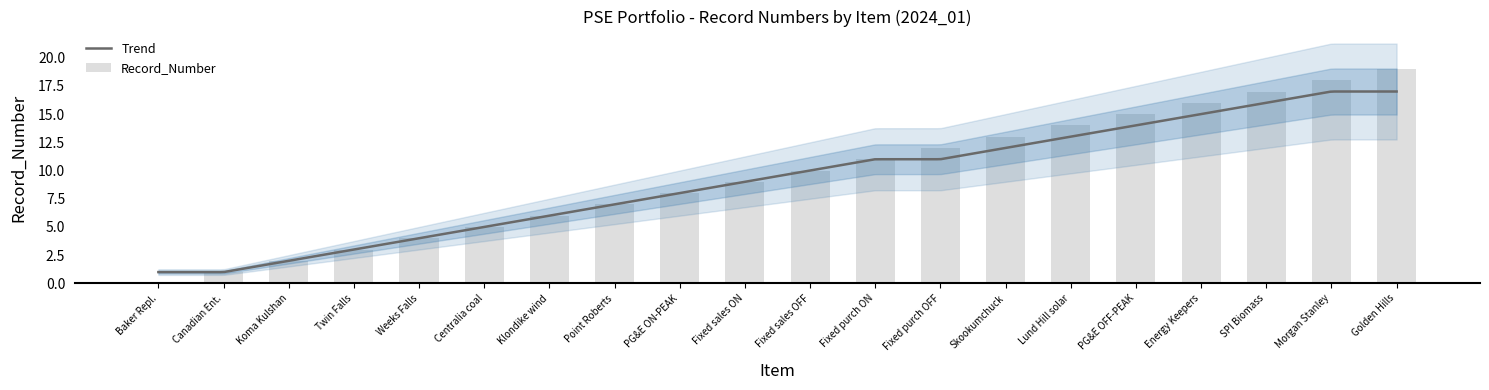

What is the highest value of the Trend series?

17.0